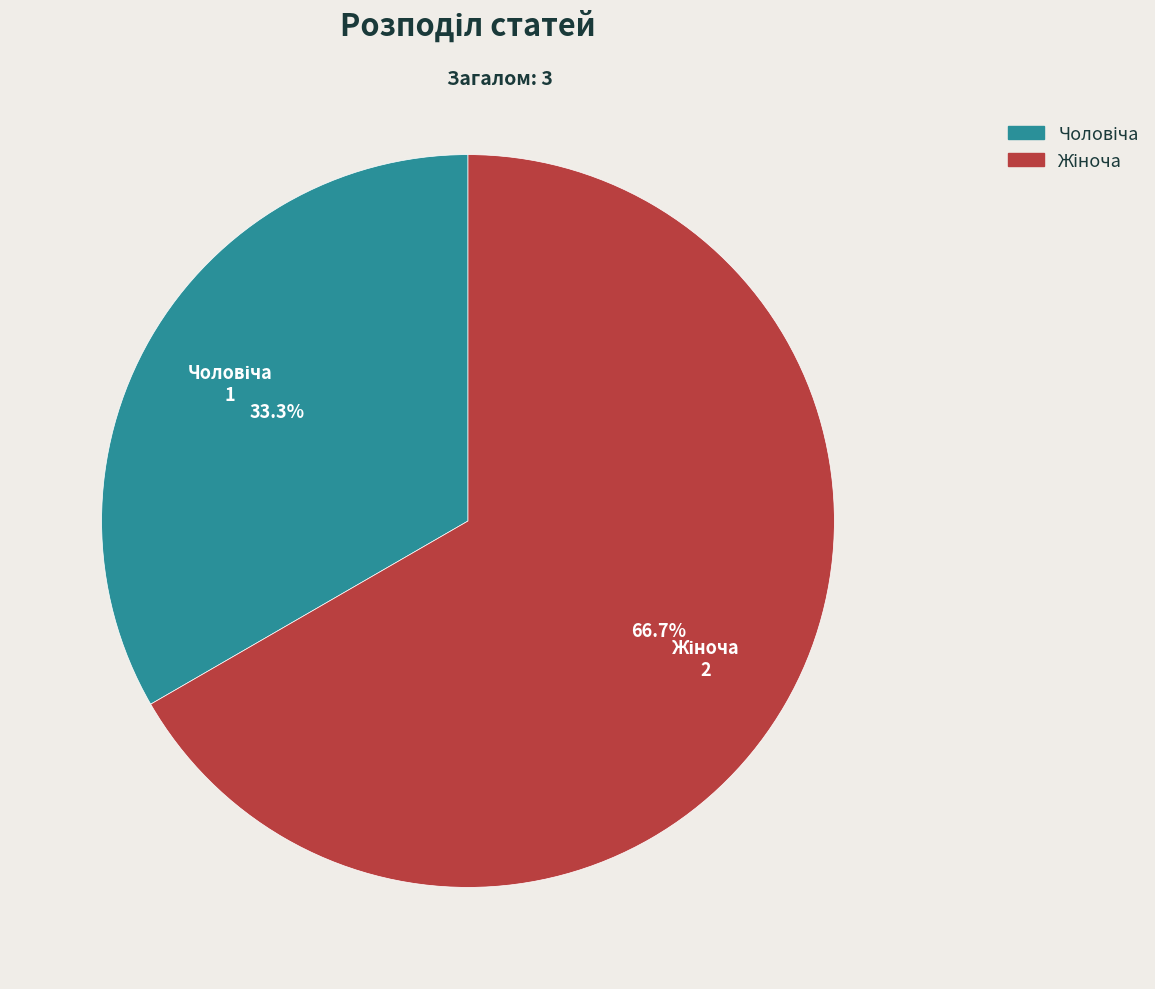

Is there any slice that represents more than half of the pie?

Yes